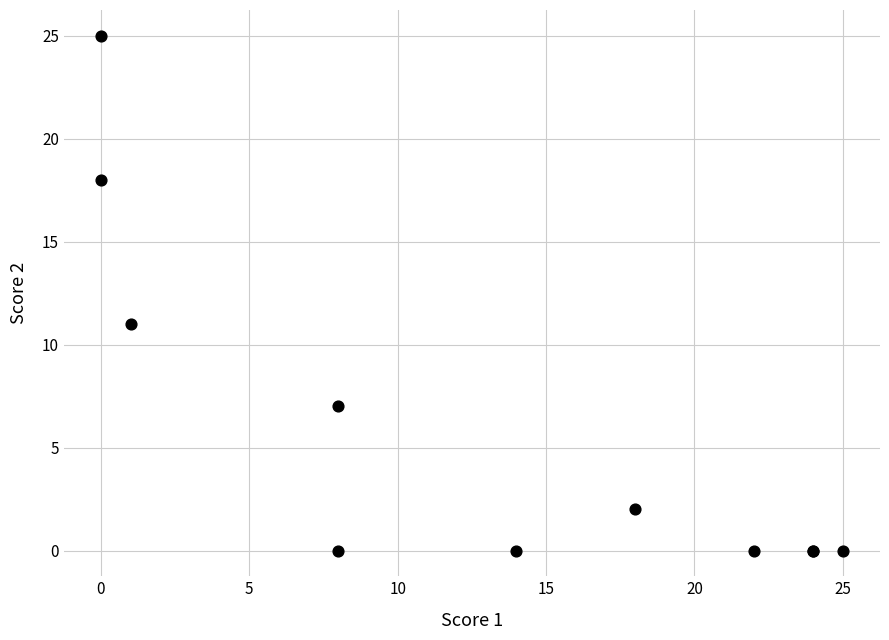

What Y value in the scatter plot is closest to 12?

11